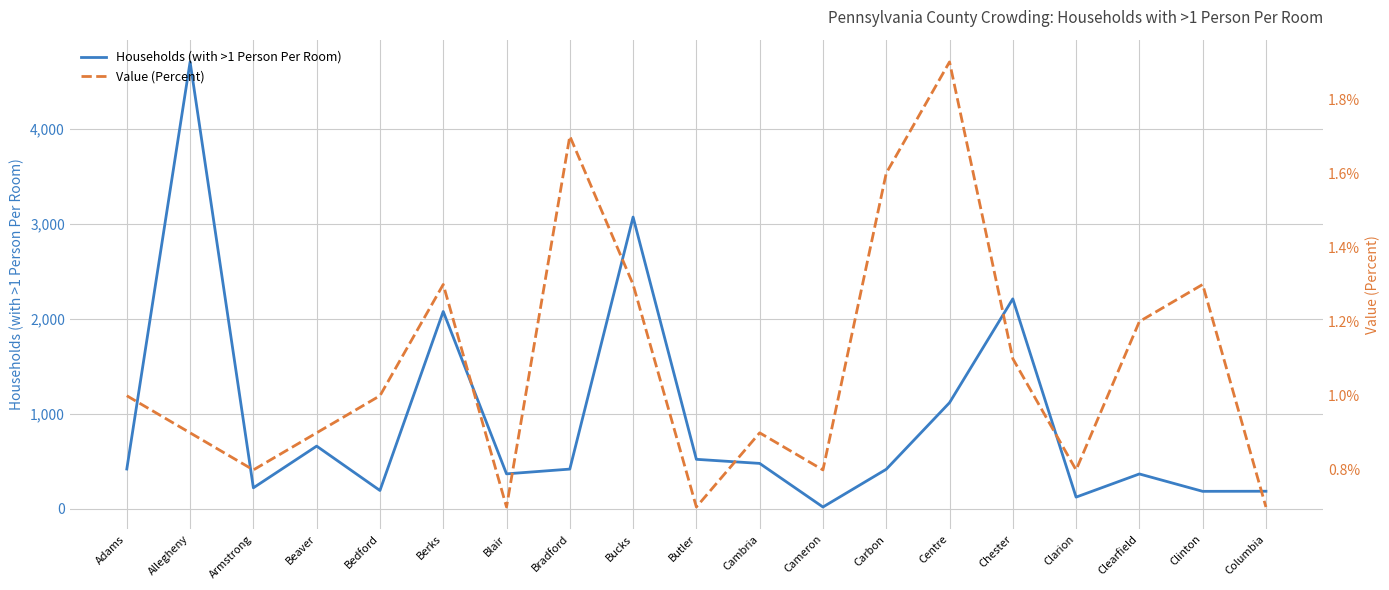

What is the total value across all series at Allegheny?

4703.9